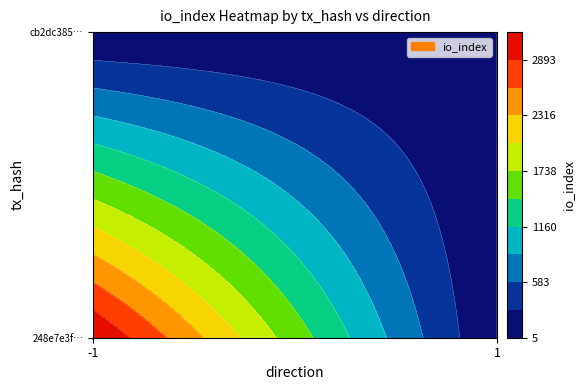

Reading left to right, extract all data points from this chart.

248e7e3fca810138d84f2036e4b797cd28be33d: -1	3182
cb2dc385520aa516ea1aa6c42623dd434b6fcc6: 1	5